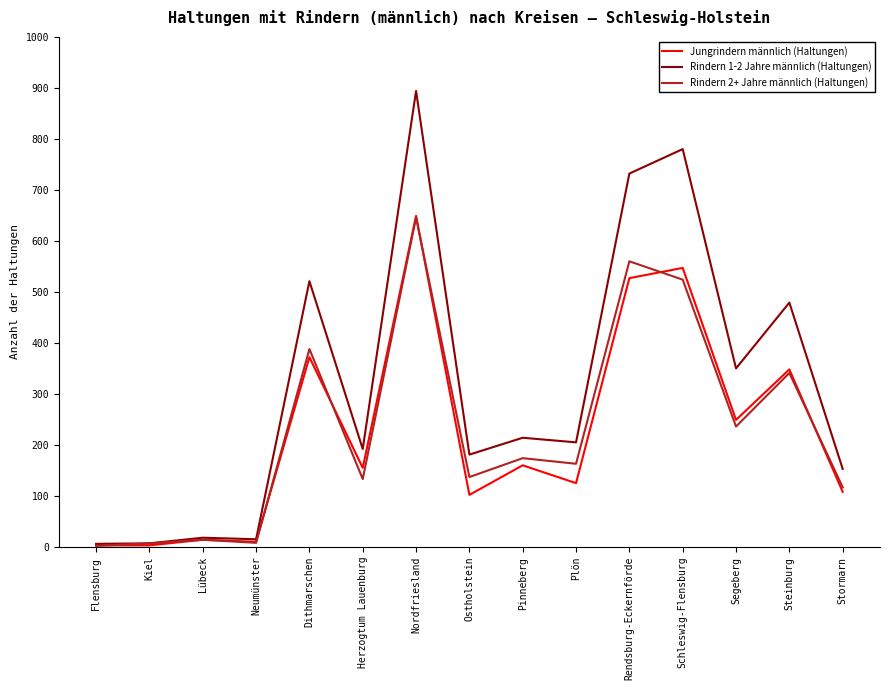

What is the difference between the Rindern 1-2 Jahre männlich (Haltungen) values at Stormarn and Lübeck?

135